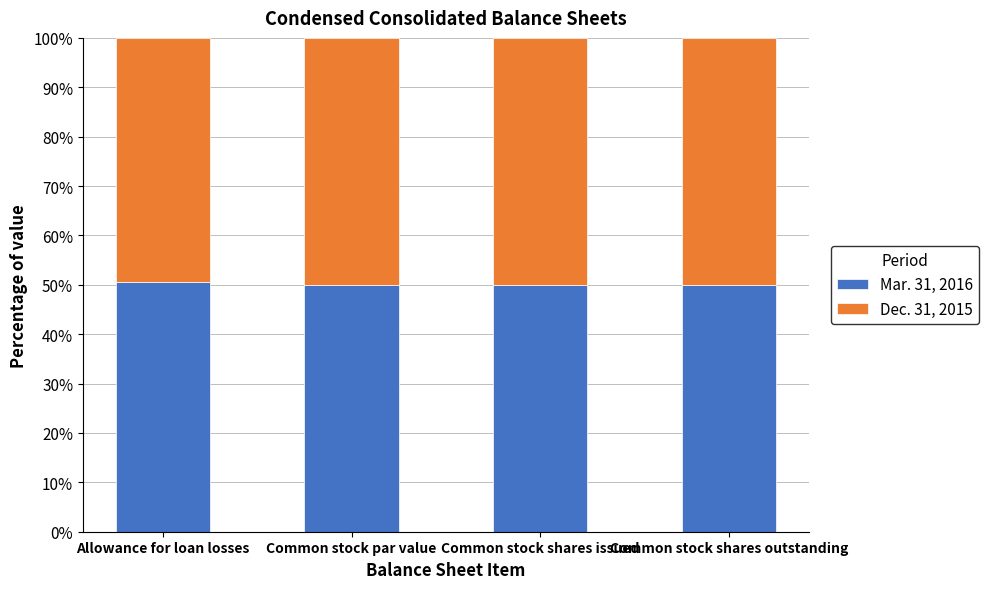

What is the total value across all series at Allowance for loan losses?

100.0